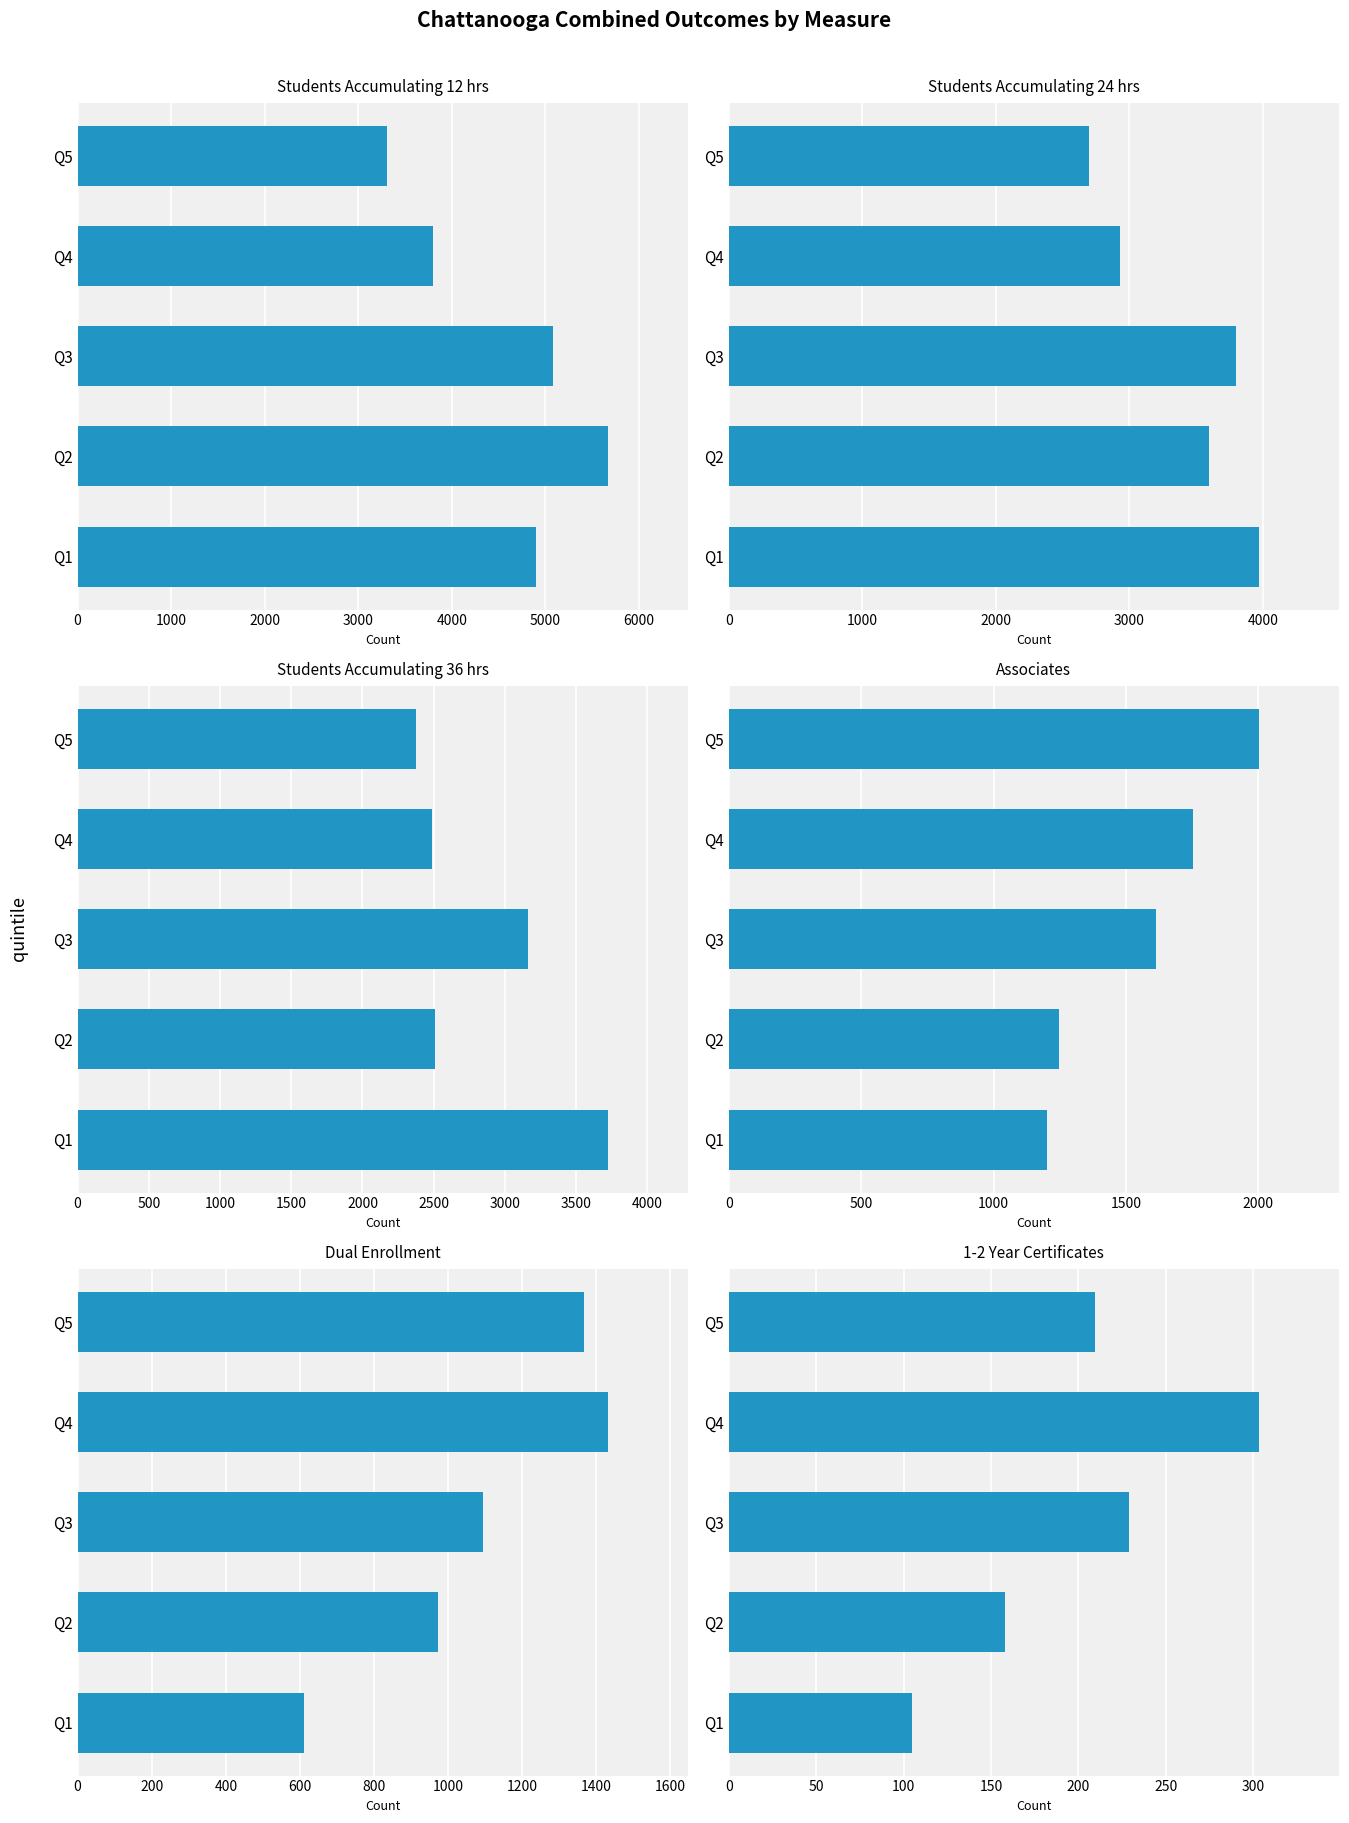

What is the difference between the maximum and minimum values in the Associates series?

803.4